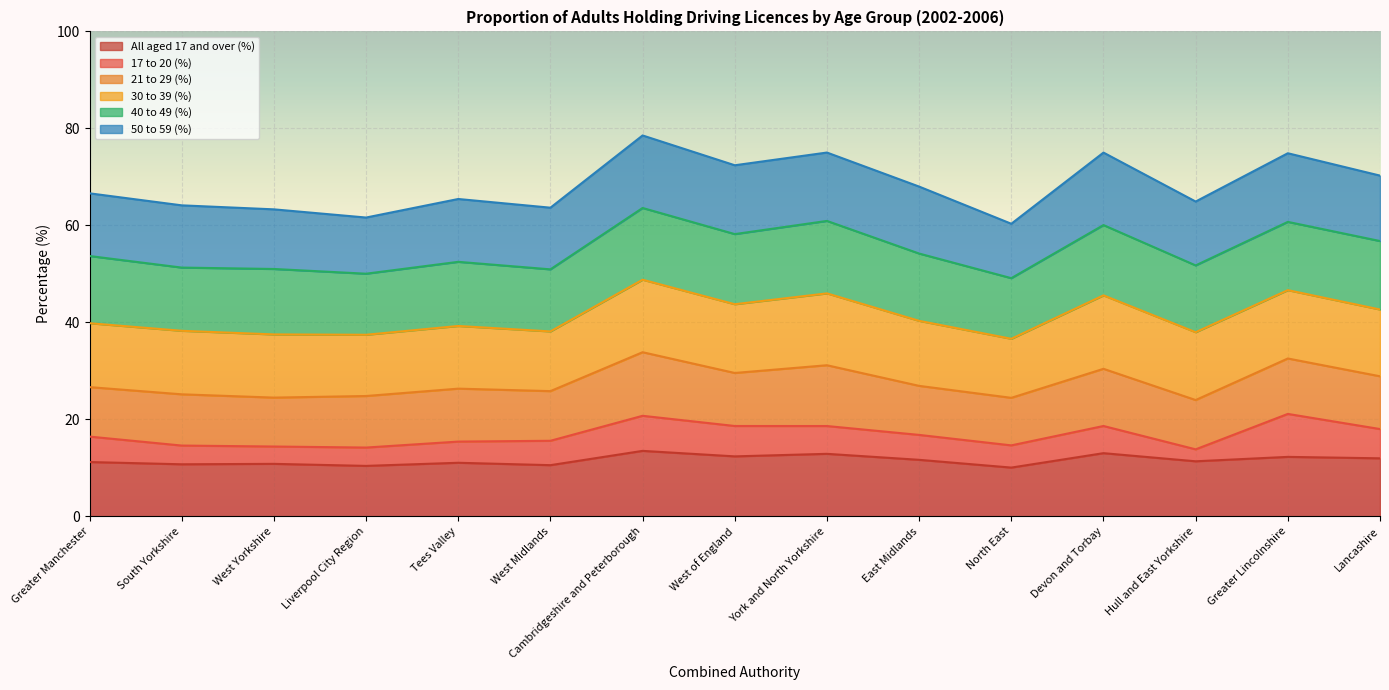

What is the label of the 14th point from the right?

South Yorkshire